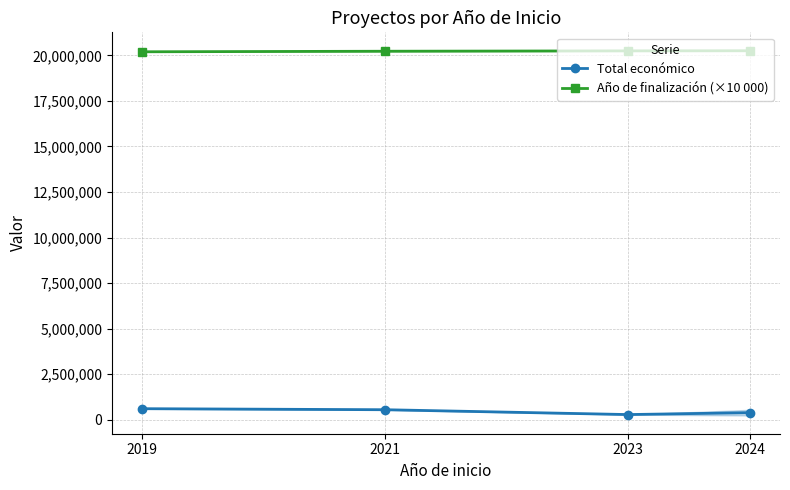

At which category is the sum across all series the highest?

2019